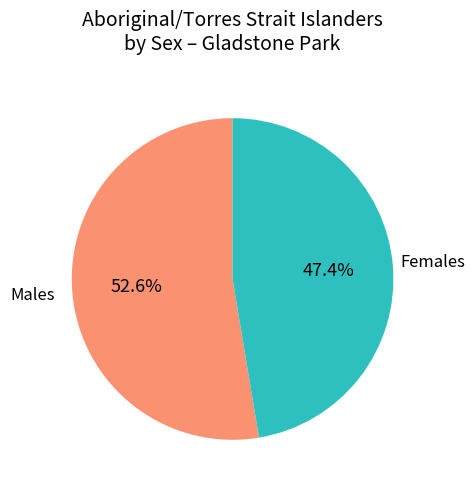

Is there any slice that represents more than half of the pie?

Yes